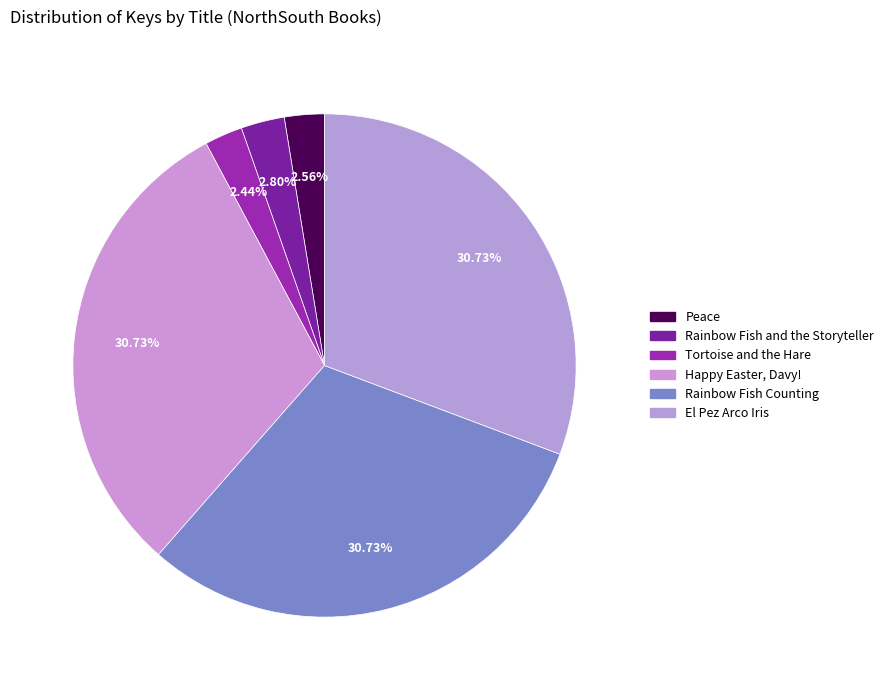

Which slice is the smallest?

Tortoise and the Hare